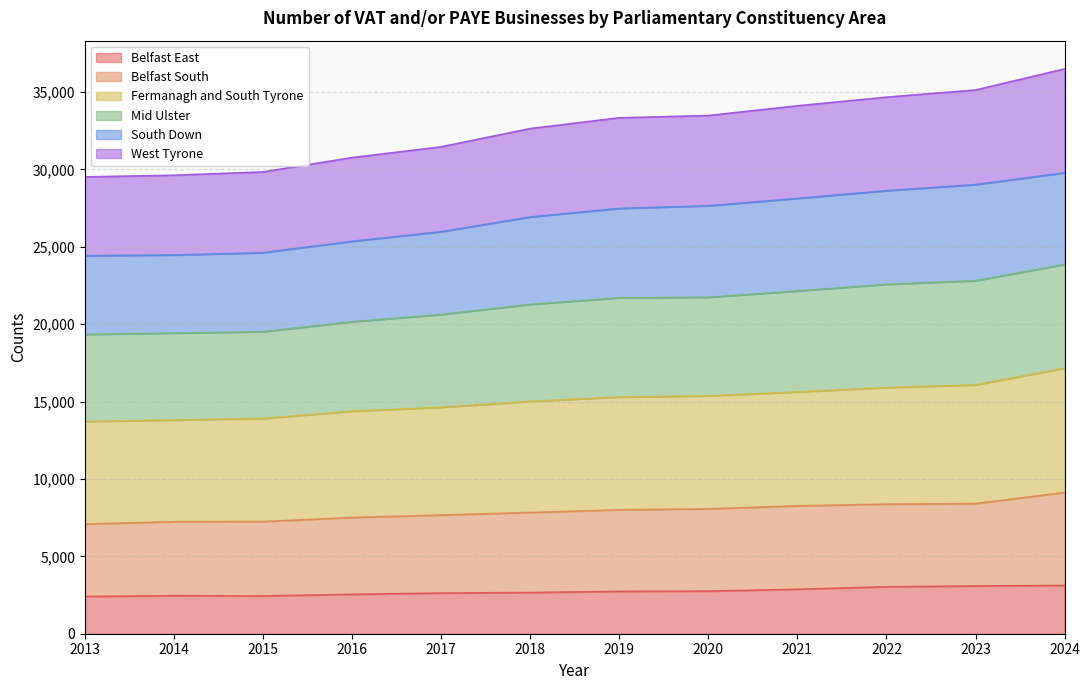

The Fermanagh and South Tyrone series shows 6327 at 2015. True or false?

False